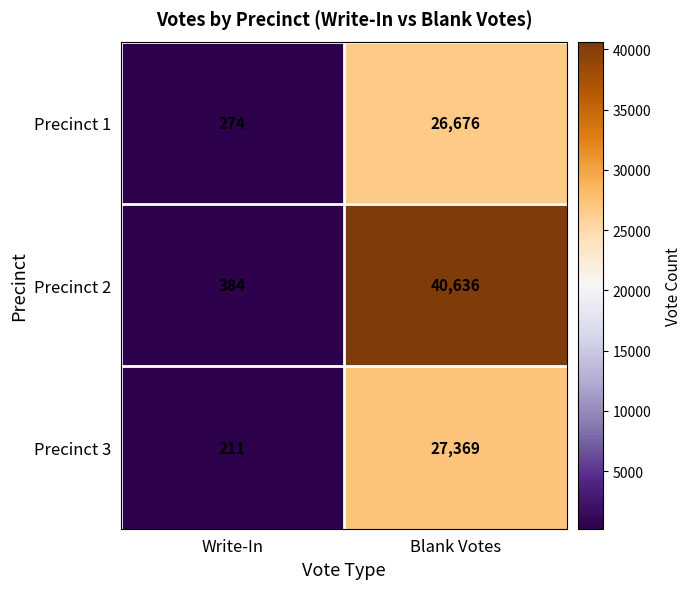

The value of Precinct 3 at Write-In is 148. True or false?

False